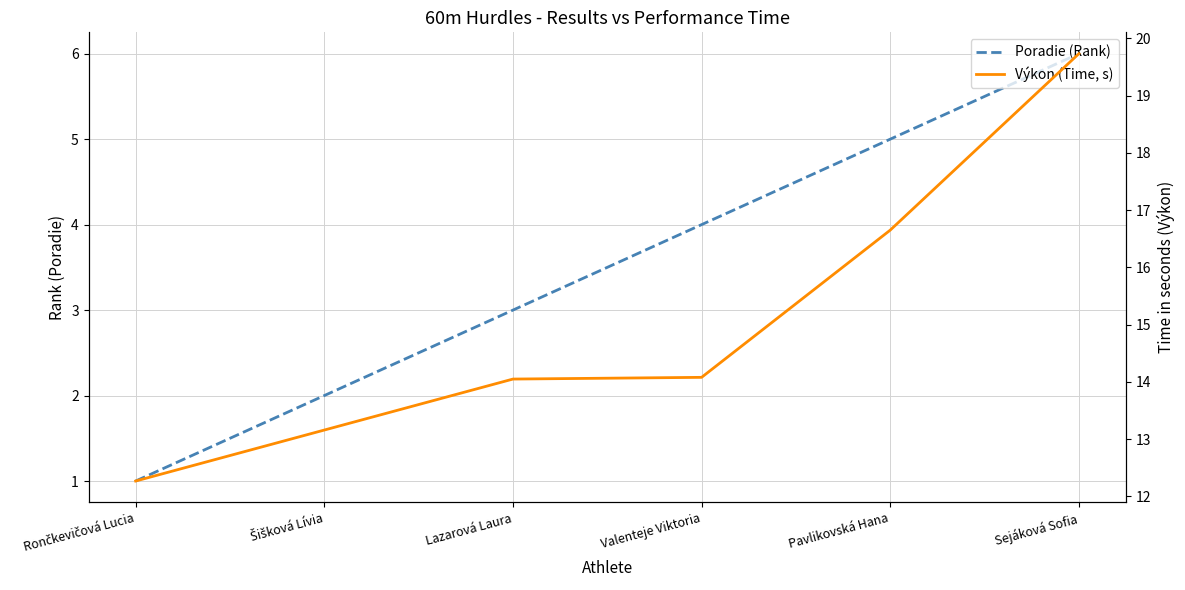

Reading left to right, list all the values displayed in this chart.

Poradie (Rank): 1.0	2.0	3.0	4.0	5.0	6.0
Výkon (Time, s): 12.3	13.2	14.1	14.1	16.6	19.7